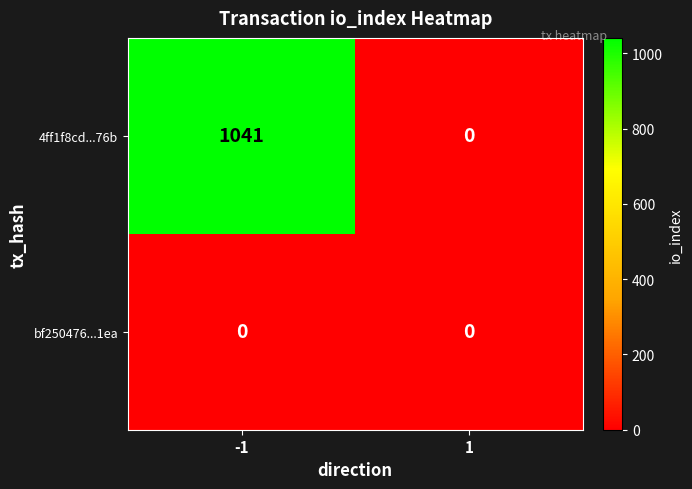

Reading right to left, what are all the values shown in this chart?

4ff1f8cd...76b: 0	1041
bf250476...1ea: 0	0